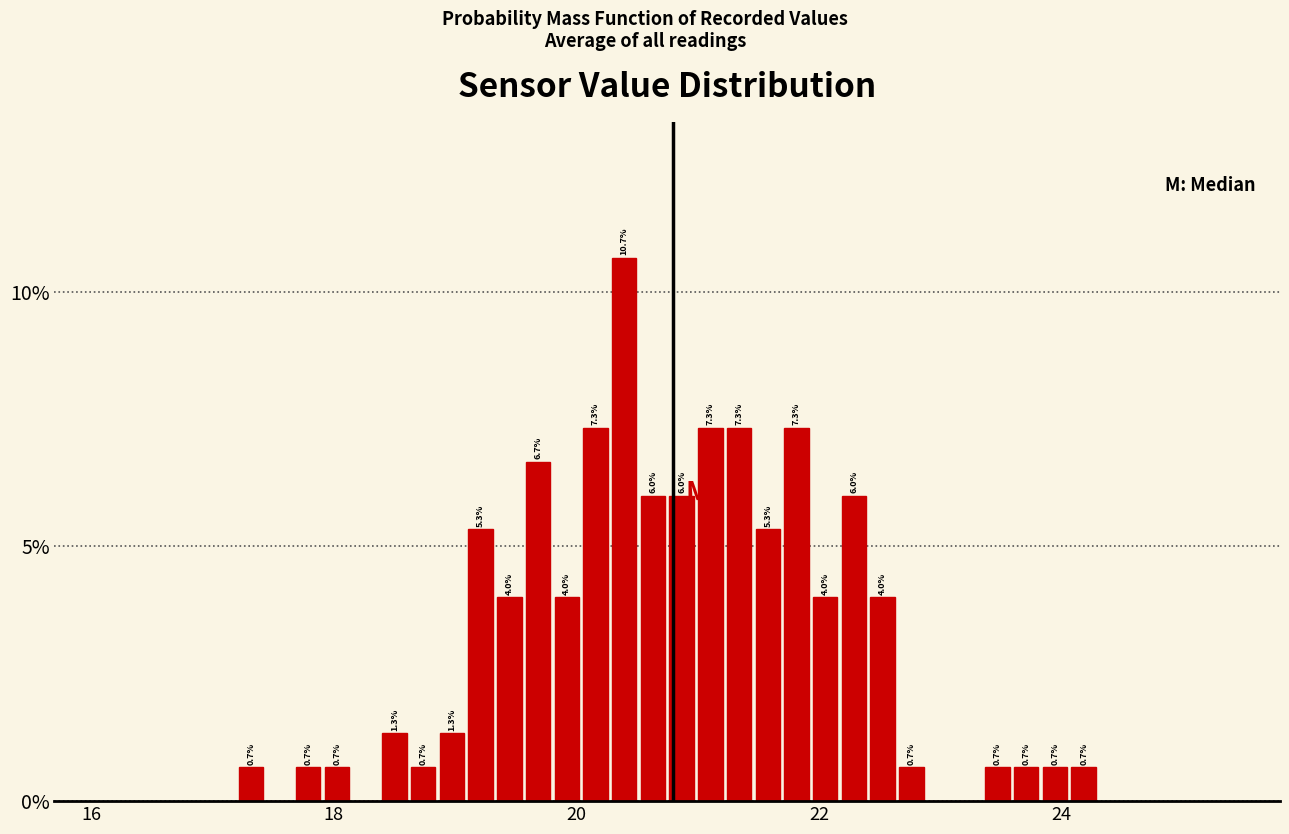

Read against the x-axis, roughly where is the centre of the tallest bar?

20.4